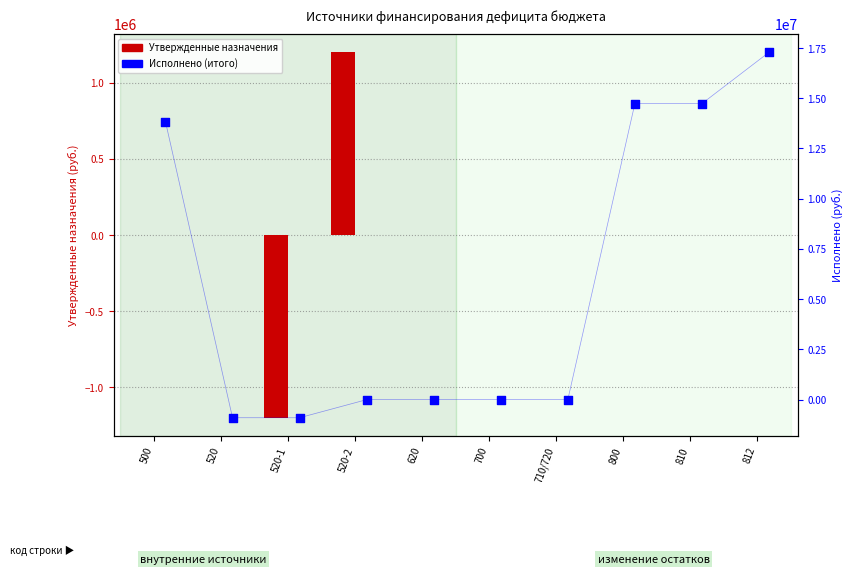

Which series reaches the maximum Y coordinate?

Исполнено (итого)